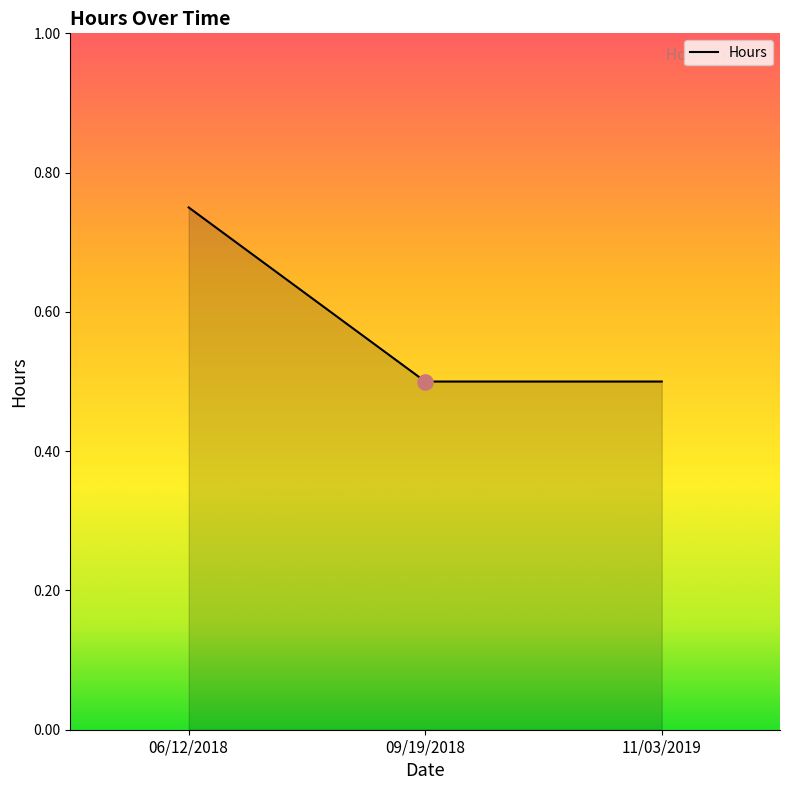

Which has a higher value, 09/19/2018 or 06/12/2018?

06/12/2018